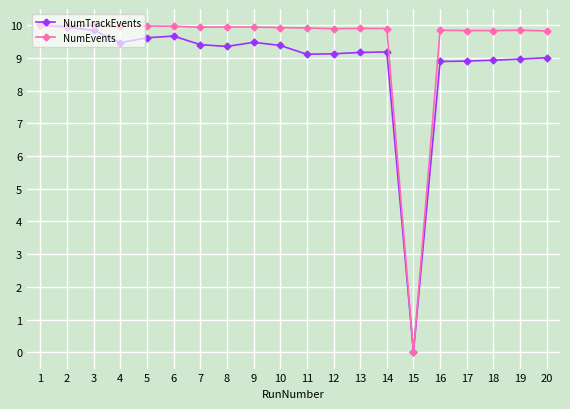

What is the value of the NumTrackEvents point at the 18th from the left?

8.9